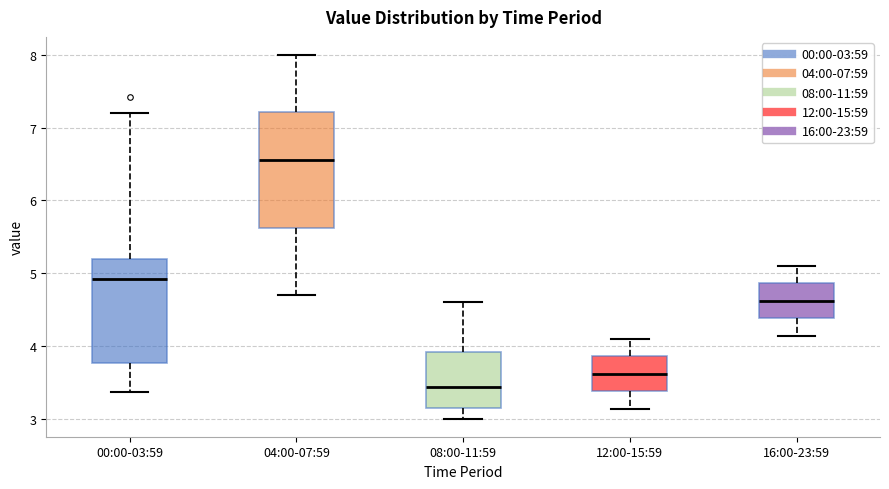

Reading left to right, read every box against the y-axis: the position of its median line, the range the box covers, and the ends of its whiskers. The values are not printed on the chart, so give them approximately, as read against the axis.

00:00-03:59: median 4.9, box 3.8 to 5.2, whiskers 3.4 to 7.2
04:00-07:59: median 6.6, box 5.6 to 7.2, whiskers 4.7 to 8.0
08:00-11:59: median 3.4, box 3.1 to 3.9, whiskers 3.0 to 4.6
12:00-15:59: median 3.6, box 3.4 to 3.9, whiskers 3.1 to 4.1
16:00-23:59: median 4.6, box 4.4 to 4.9, whiskers 4.1 to 5.1